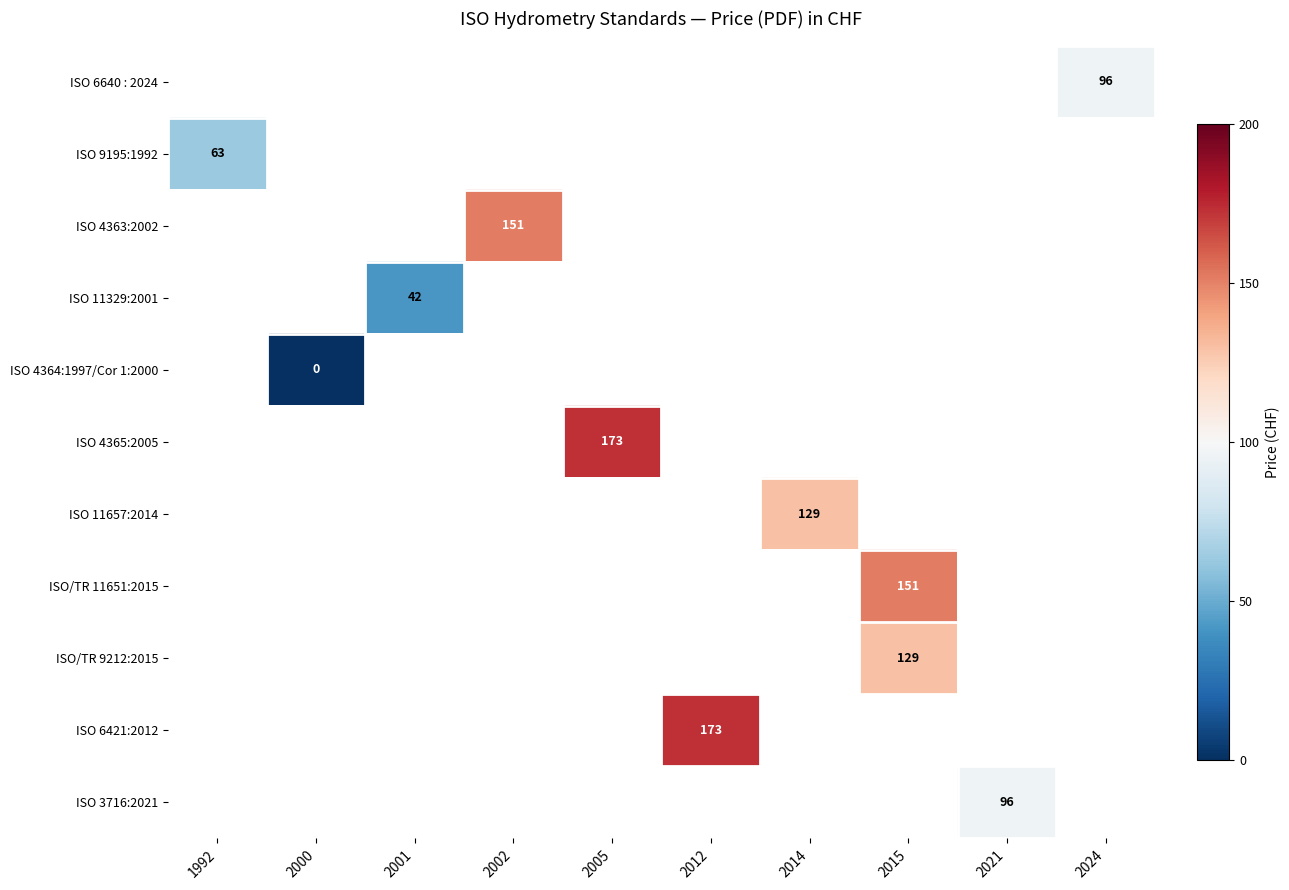

Rank the series by their maximum value, from lowest to highest.

ISO 4364:1997/Cor 1:2000, ISO 11329:2001, ISO 9195:1992, ISO 6640 : 2024, ISO 3716:2021, ISO 11657:2014, ISO/TR 9212:2015, ISO 4363:2002, ISO/TR 11651:2015, ISO 4365:2005, ISO 6421:2012